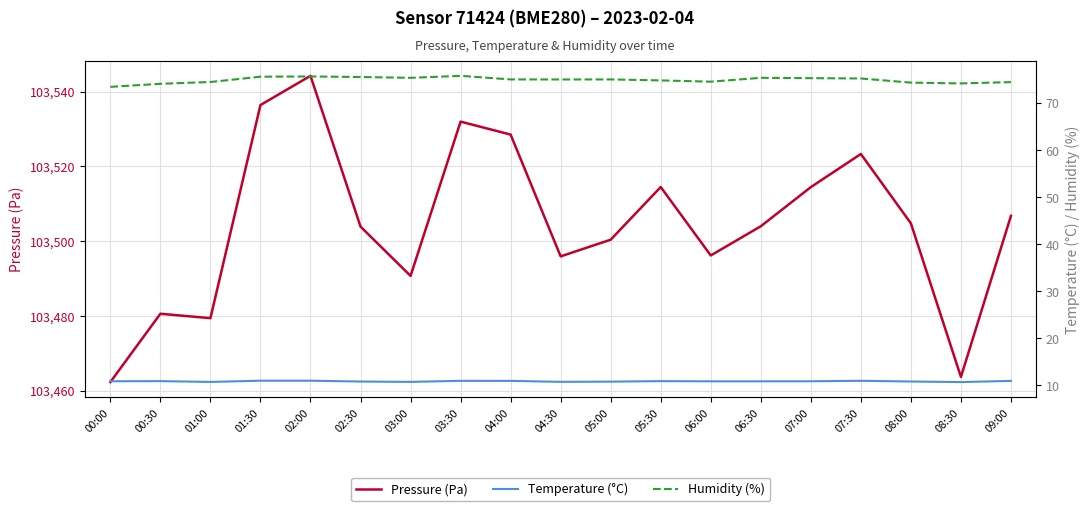

Is it true that Pressure (Pa) equals 103462.3 at 00:00?

True